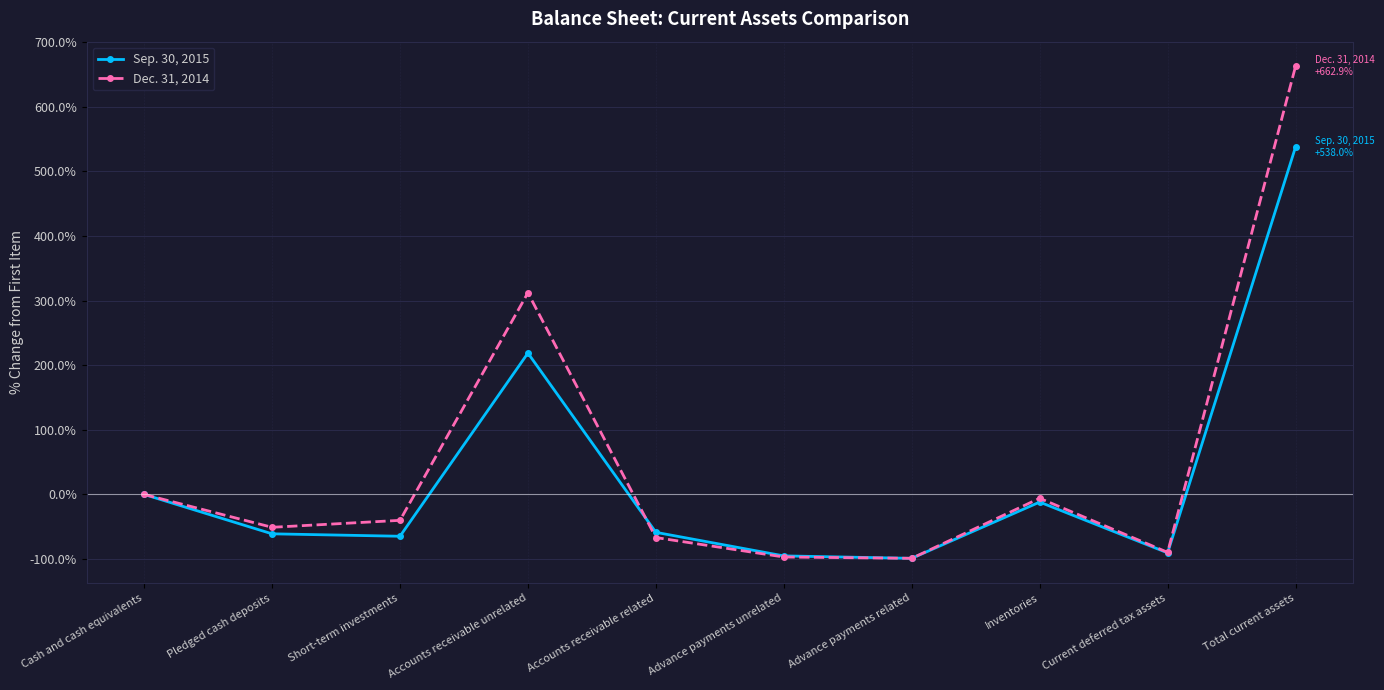

True or false: Sep. 30, 2015 and Dec. 31, 2014 cross at least once.

True